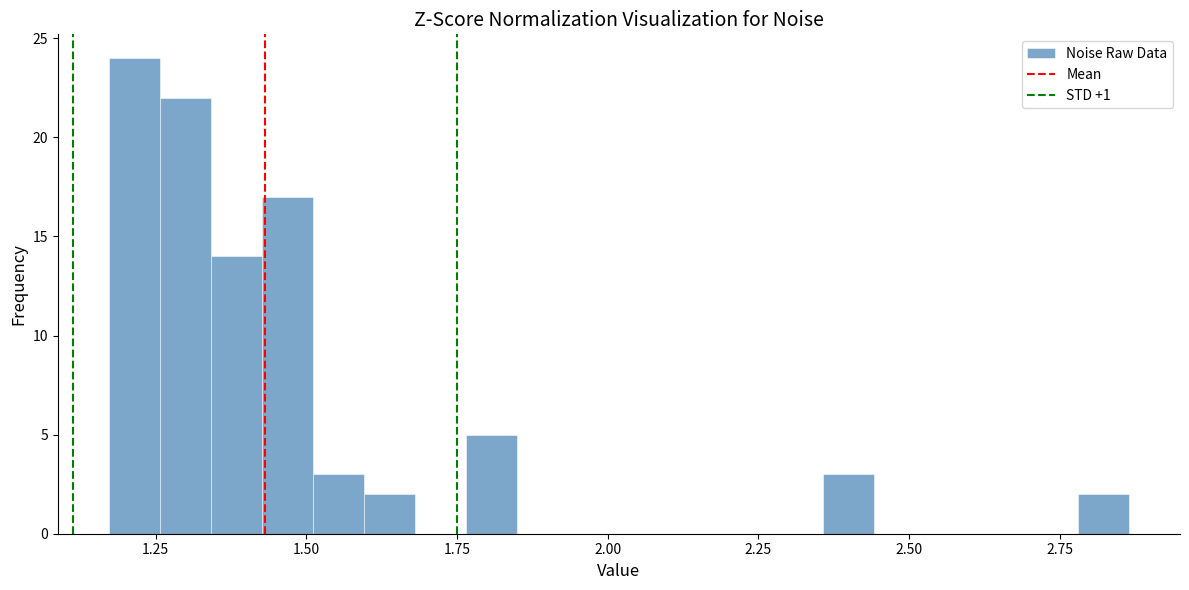

Read against the x-axis, roughly where is the centre of the tallest bar?

1.20